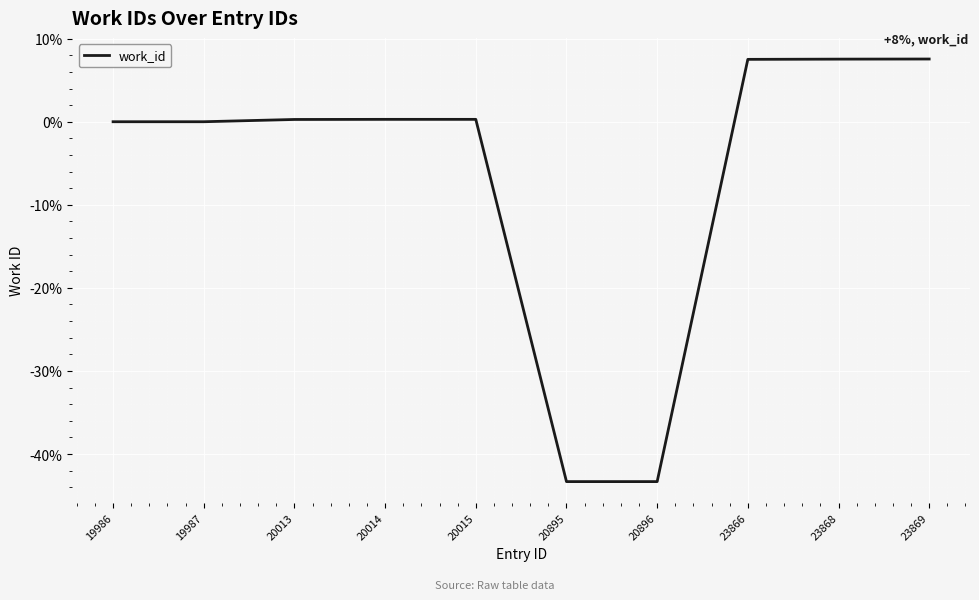

What is the greatest value displayed?

7.5